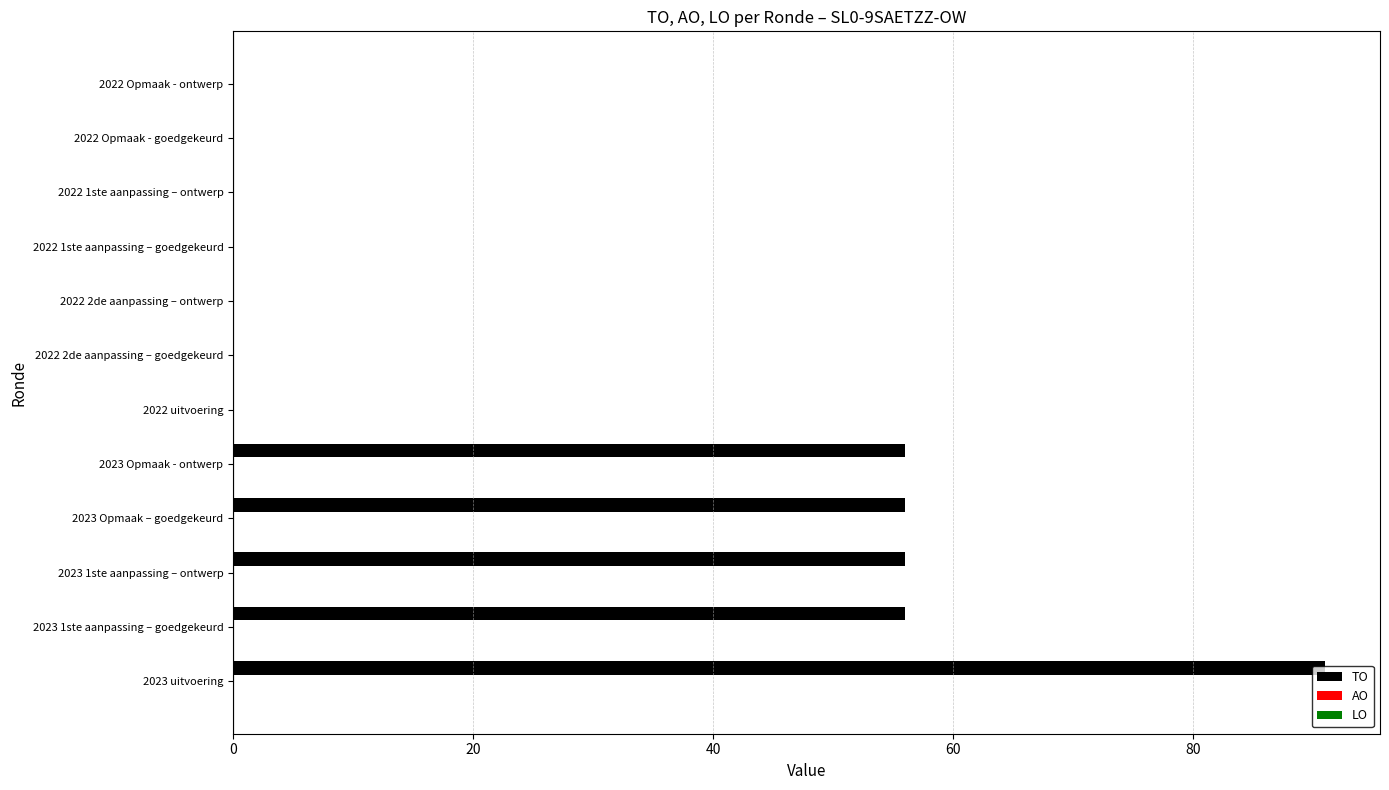

What is the change in value from 2023 Opmaak – goedgekeurd to 2022 1ste aanpassing – ontwerp?

-56